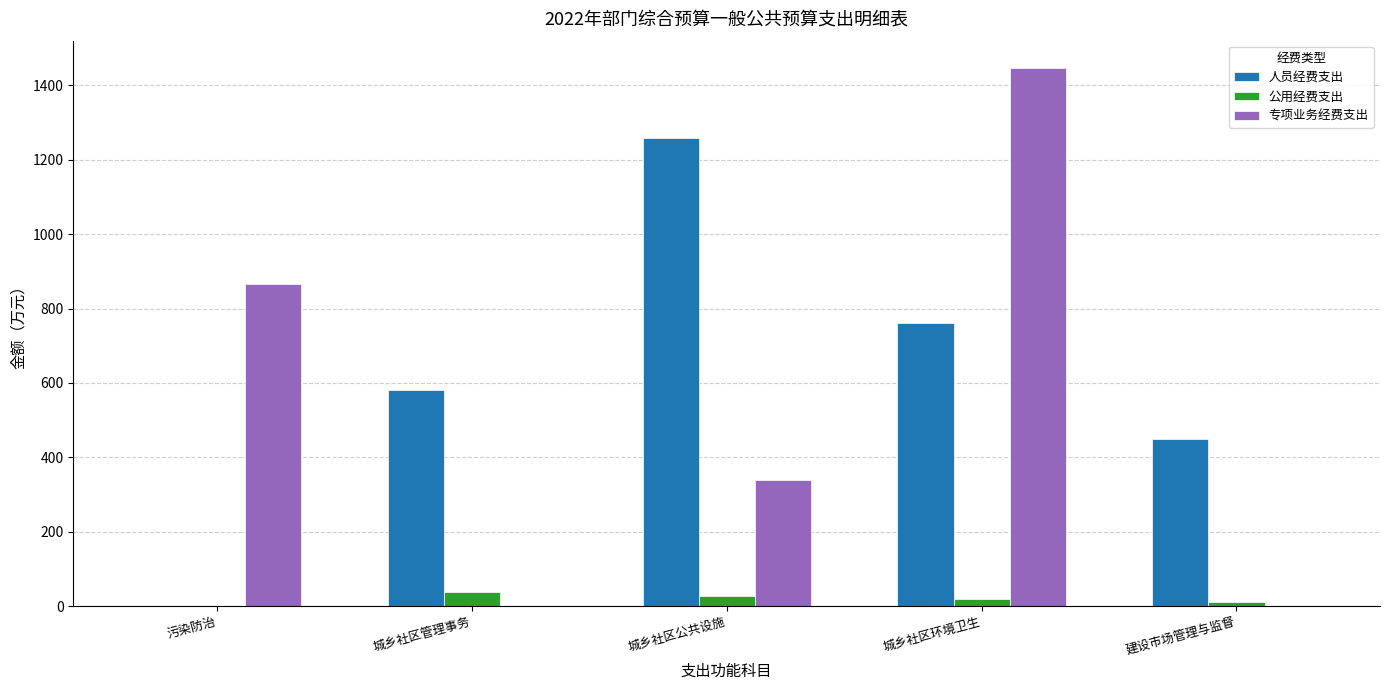

At which category is the sum across all series the highest?

城乡社区环境卫生